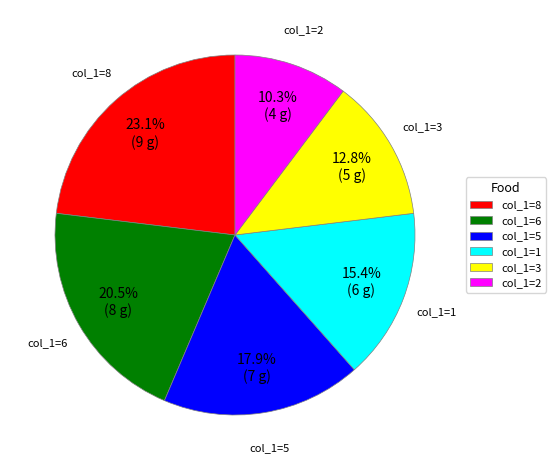

Does col_1=2 account for over 50% of the chart?

No